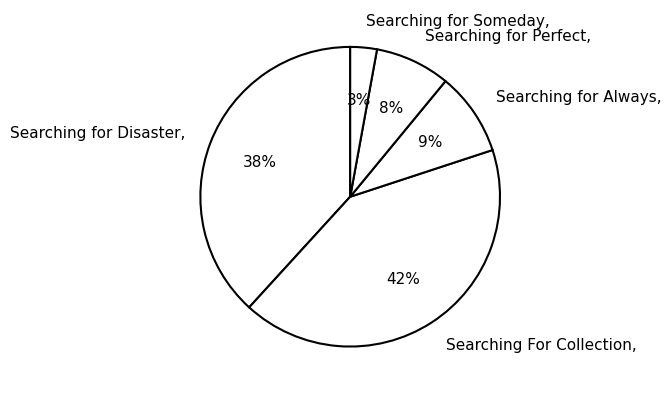

To the nearest percent, what portion does Searching For Collection represent?

42%